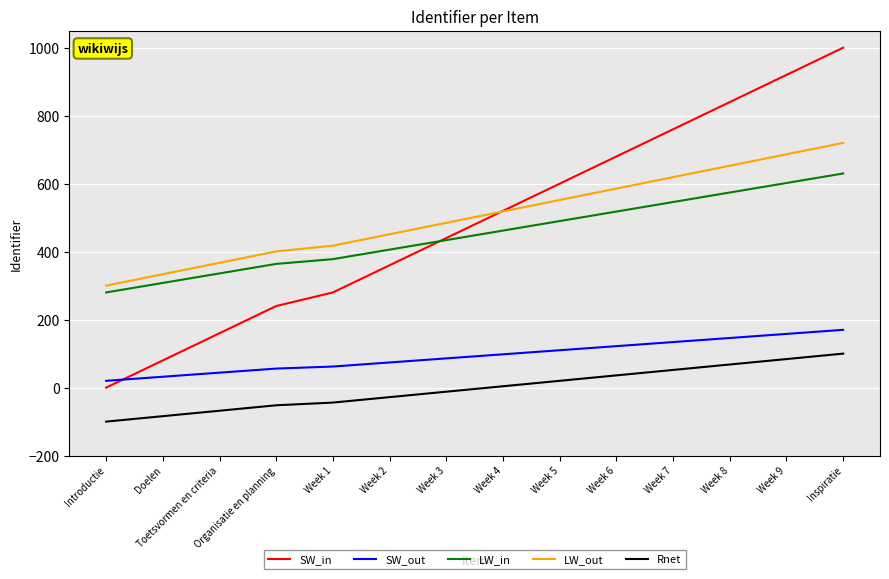

True or false: LW_out and SW_in intersect in this chart.

True